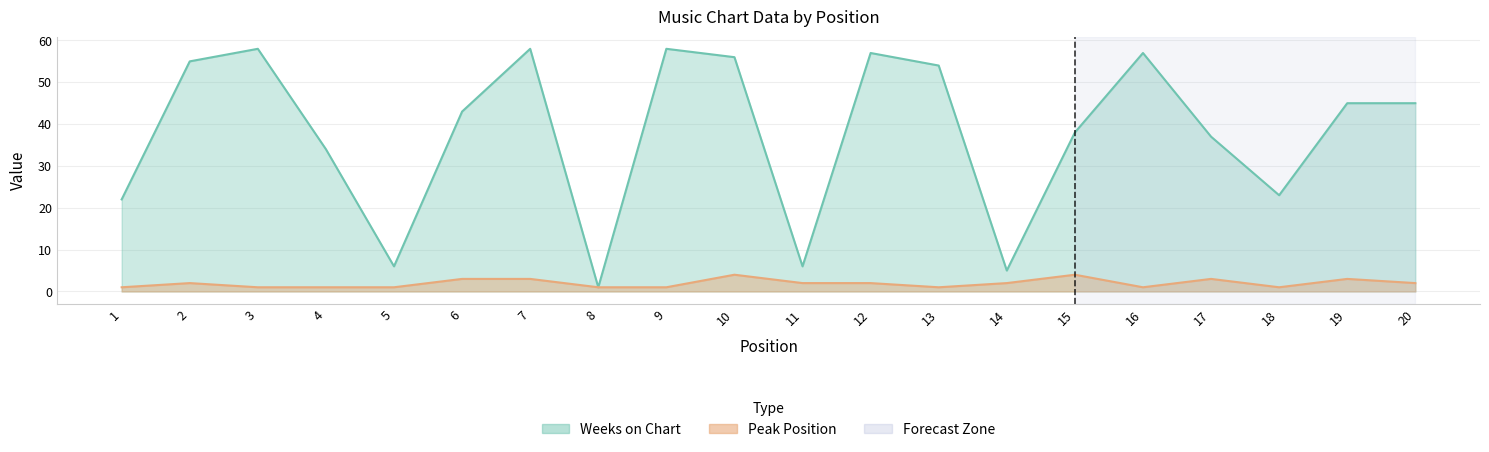

What is the sum of all Weeks on Chart values?

758